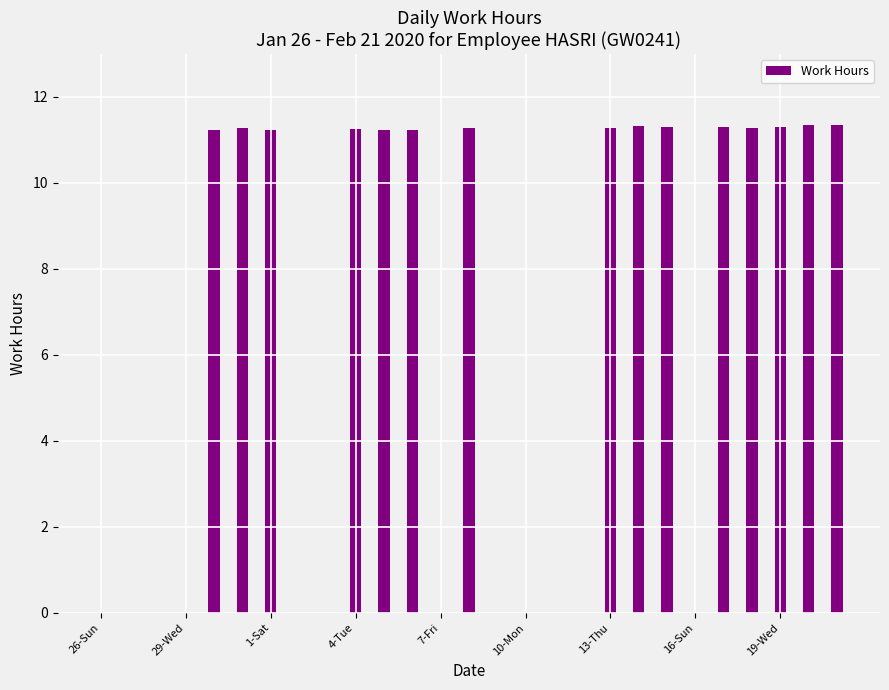

Are the bars horizontal?

No